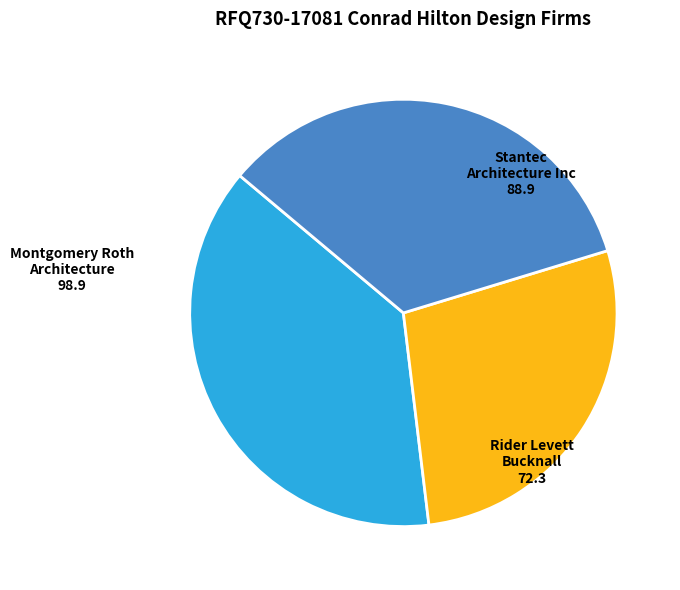

Approximately how many times larger is the value at Stantec Architecture Inc compared to Rider Levett Bucknall?

1.2